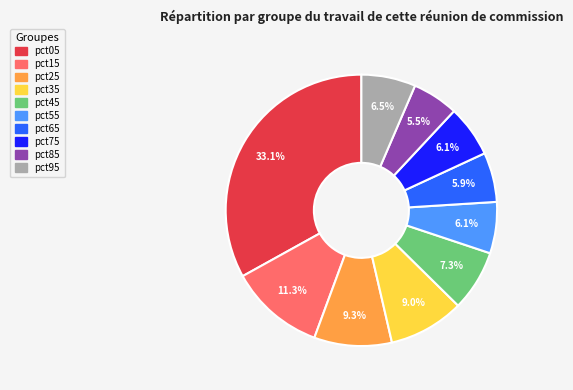

To the nearest percent, what is the average slice percentage?

10%